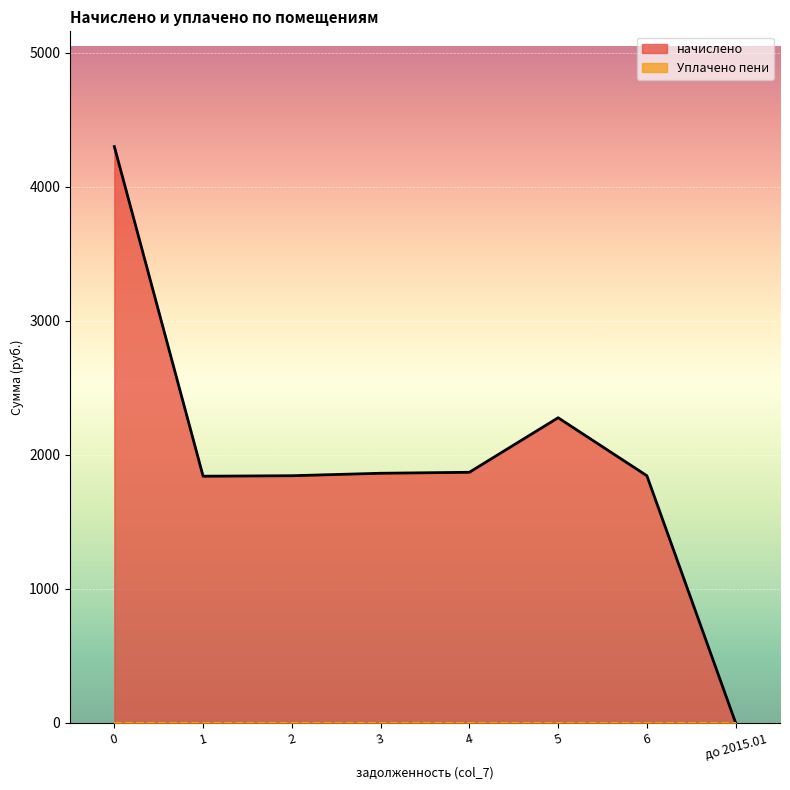

Reading left to right, what are all the values shown in this chart?

4300.2	1840.3	1844.0	1862.3	1869.7	2276.6	1844.0	0.0